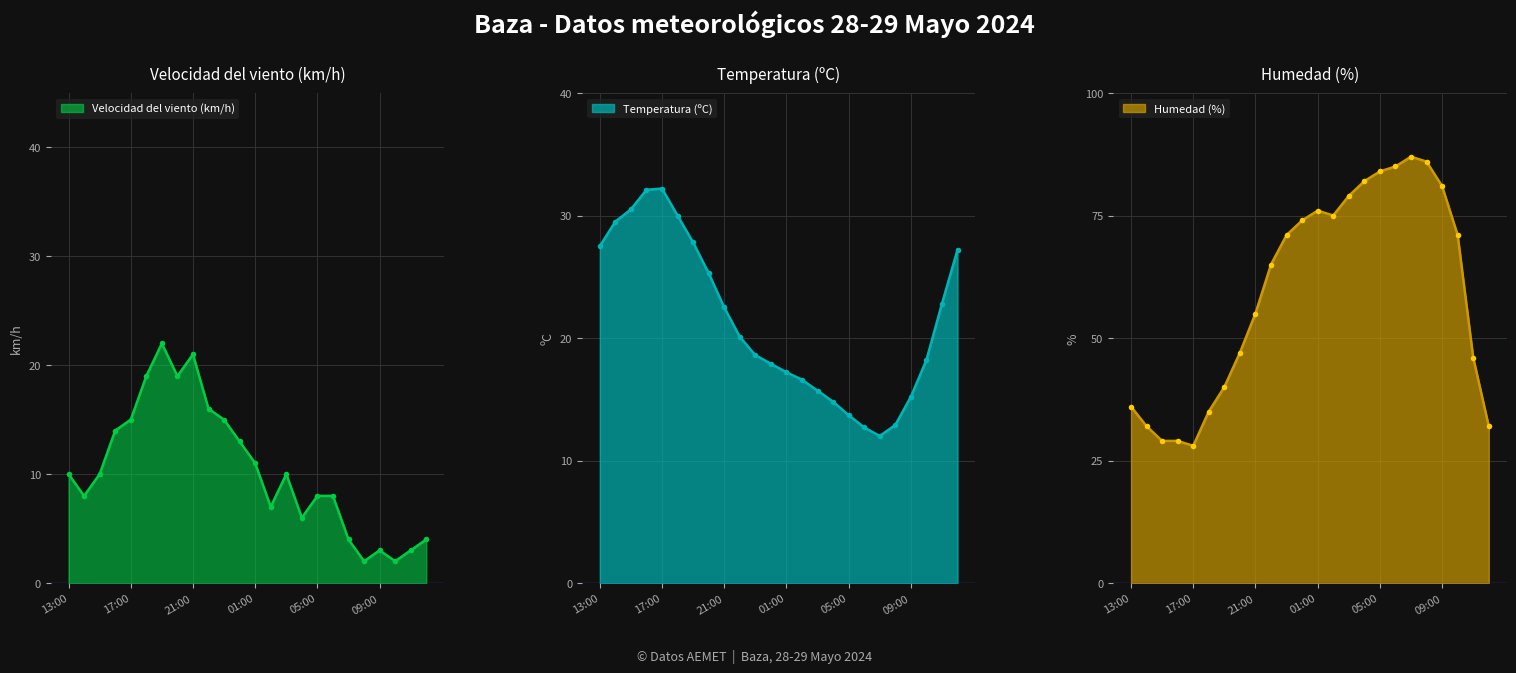

What position from the left is 10:00?

22